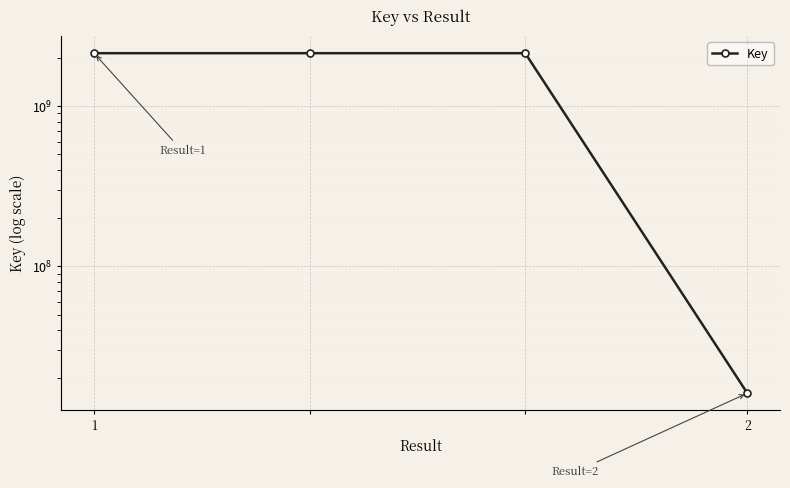

True or false: the data shows 2901816899 at 2.

False